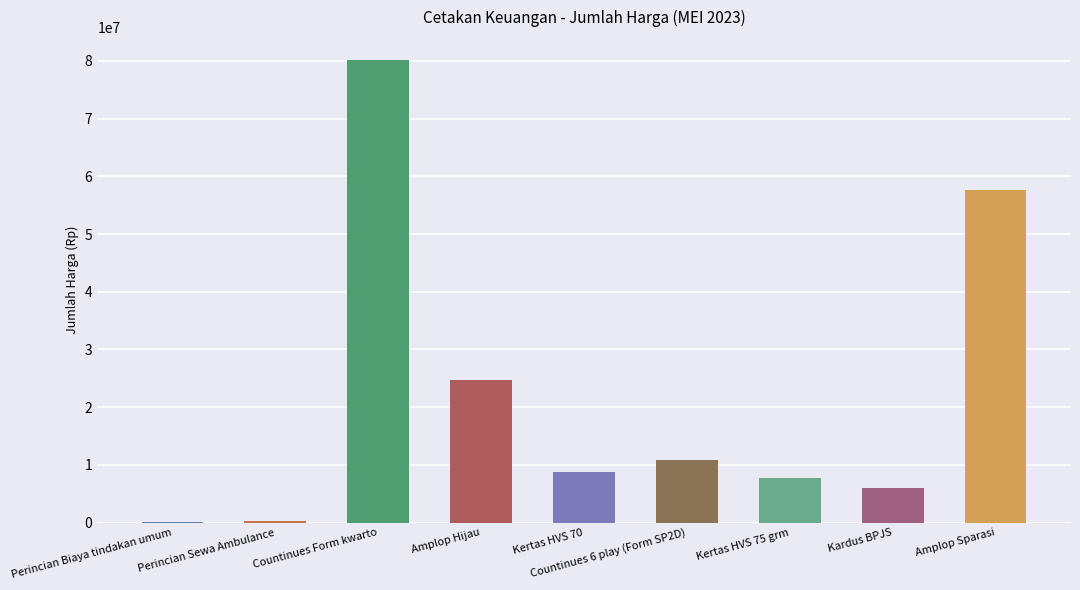

What position from the left is Amplop Sparasi?

9